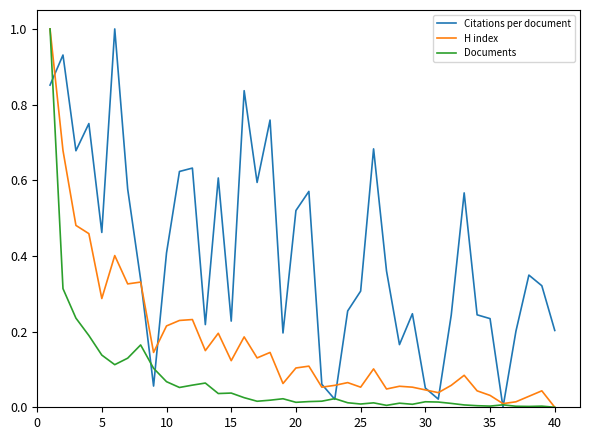

True or false: Citations per document and H index cross at least once.

True